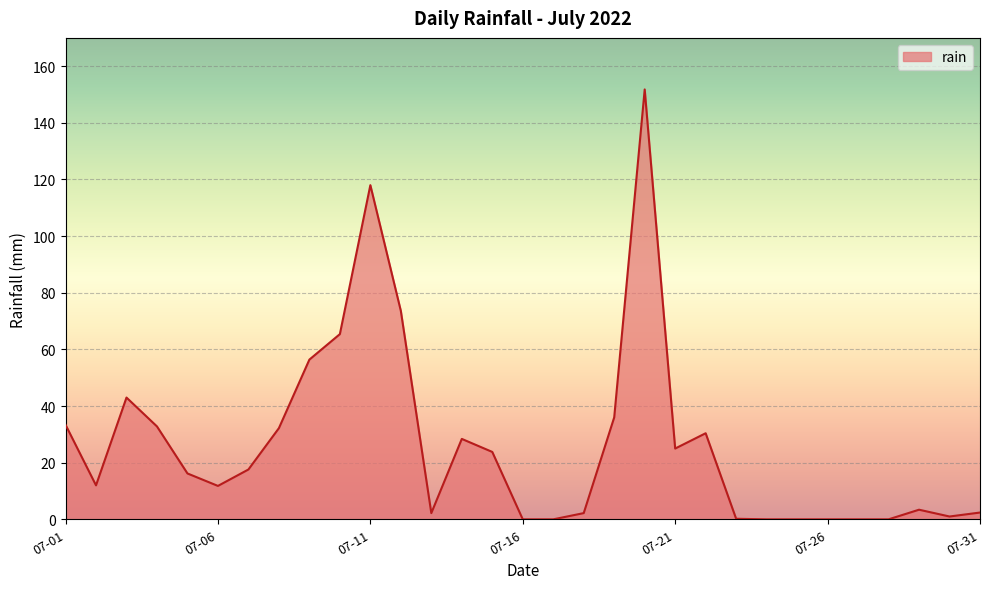

Does the chart display data point markers on the line(s)?

No